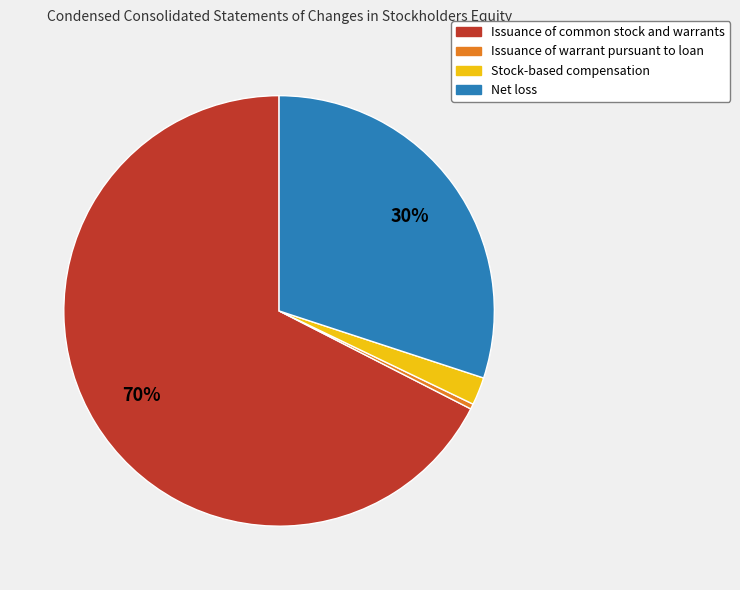

What percentage is the Net loss slice, to the nearest percent?

30%